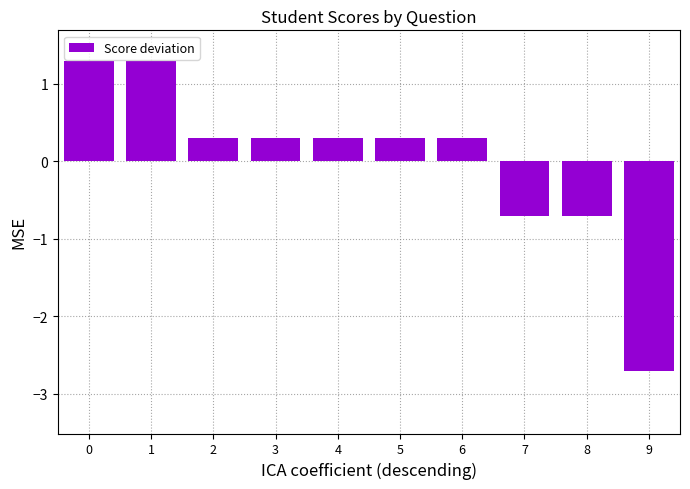

What is the value of the 2nd bar from the left?

1.3